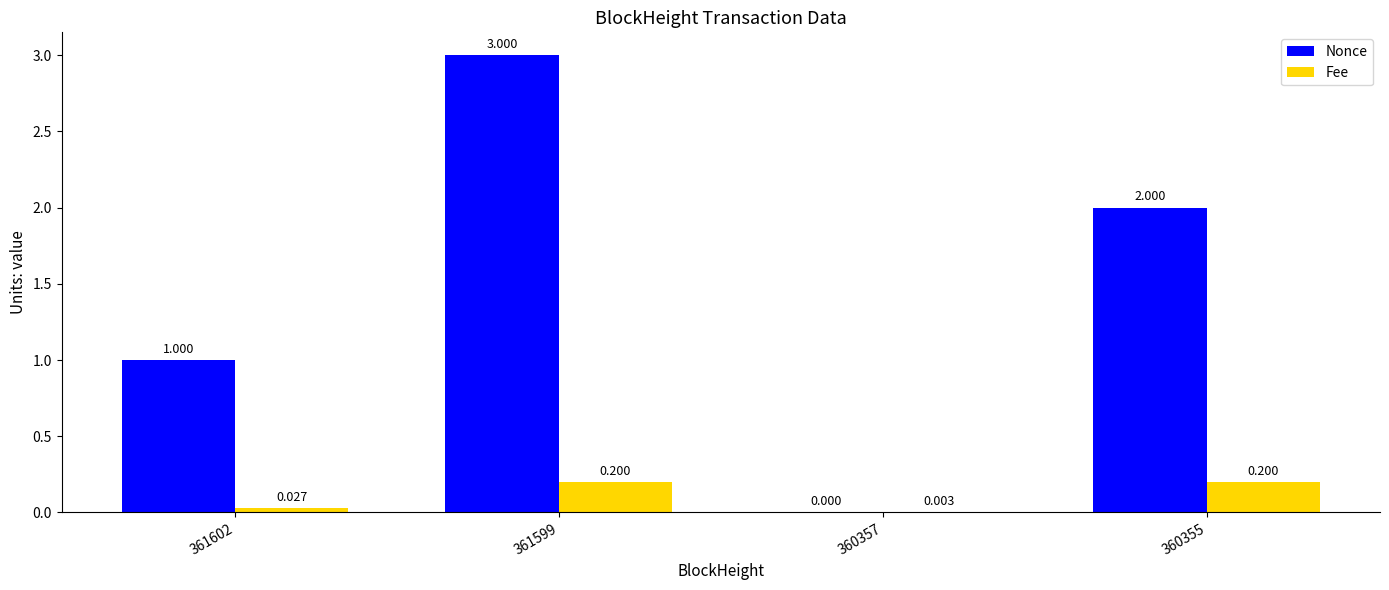

The value of Nonce at 360355 is 0.9. True or false?

False